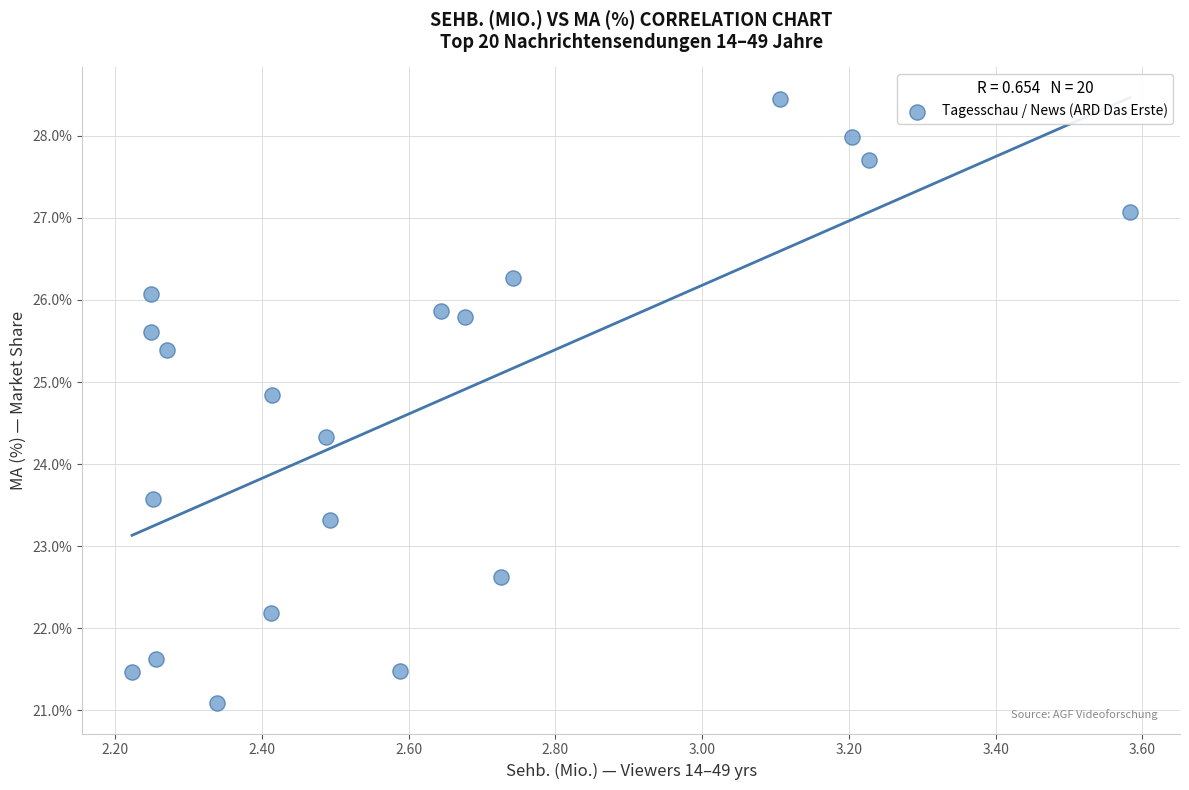

What is the range of X values (max minus min)?

1.4